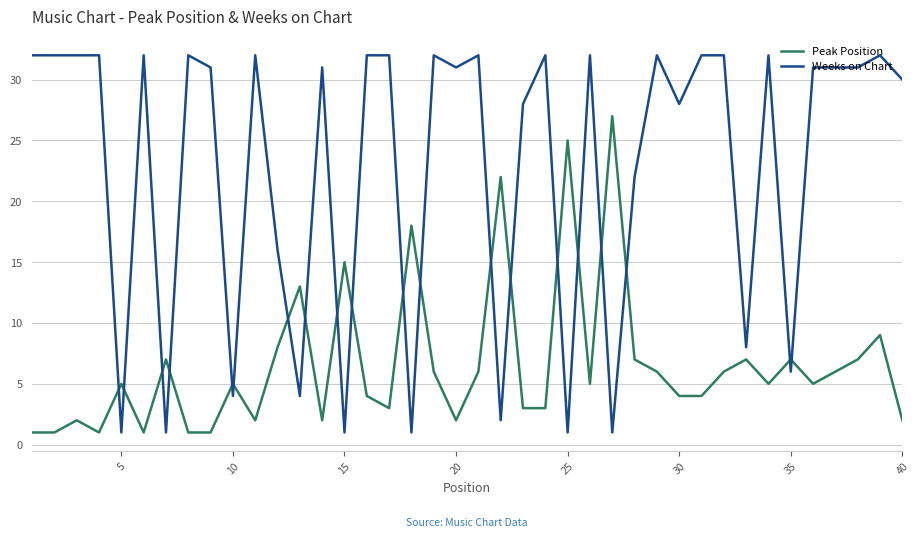

True or false: Peak Position and Weeks on Chart intersect in this chart.

True